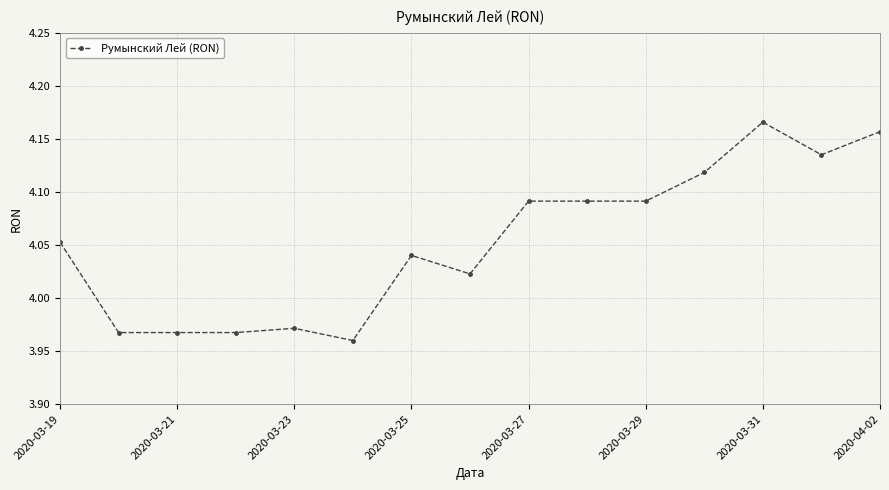

How many values are between 3 and 4?

5